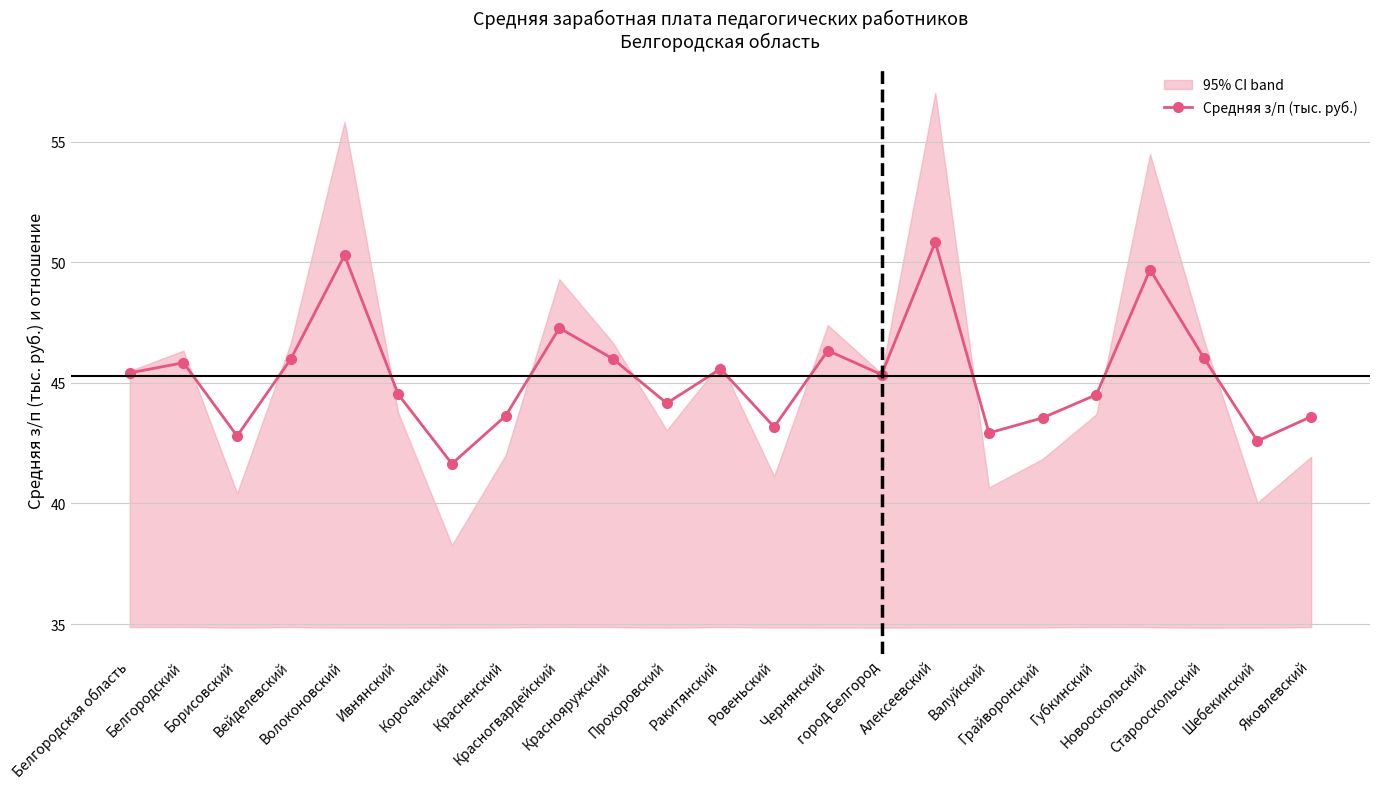

Read the value at Ракитянский.

45.6